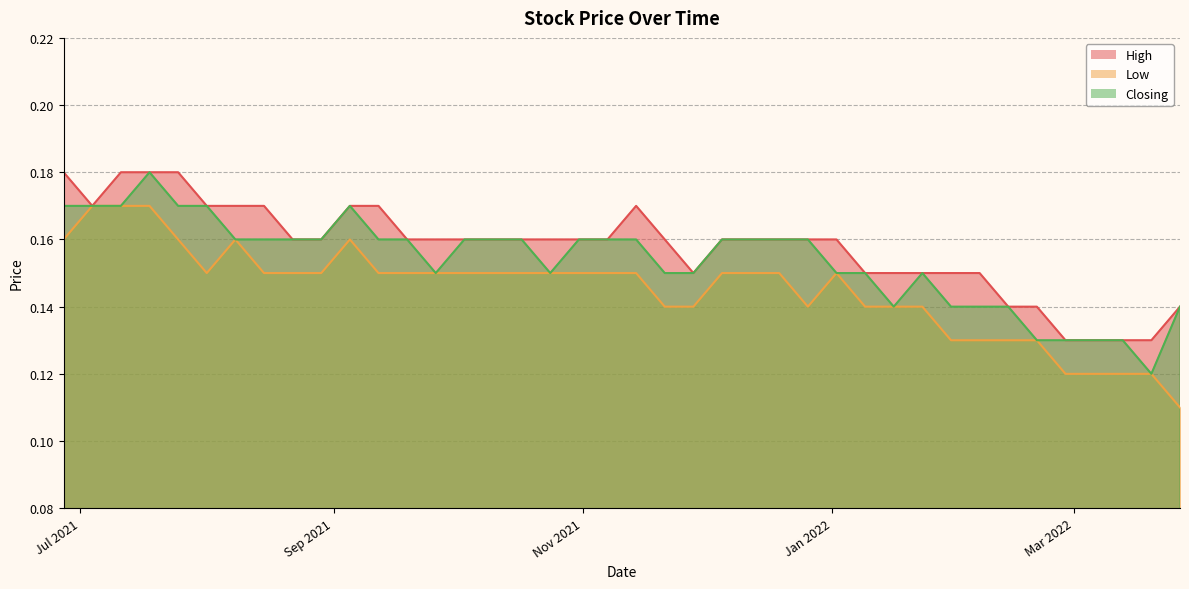

The High series shows 0.3 at 22/08/2021. True or false?

False